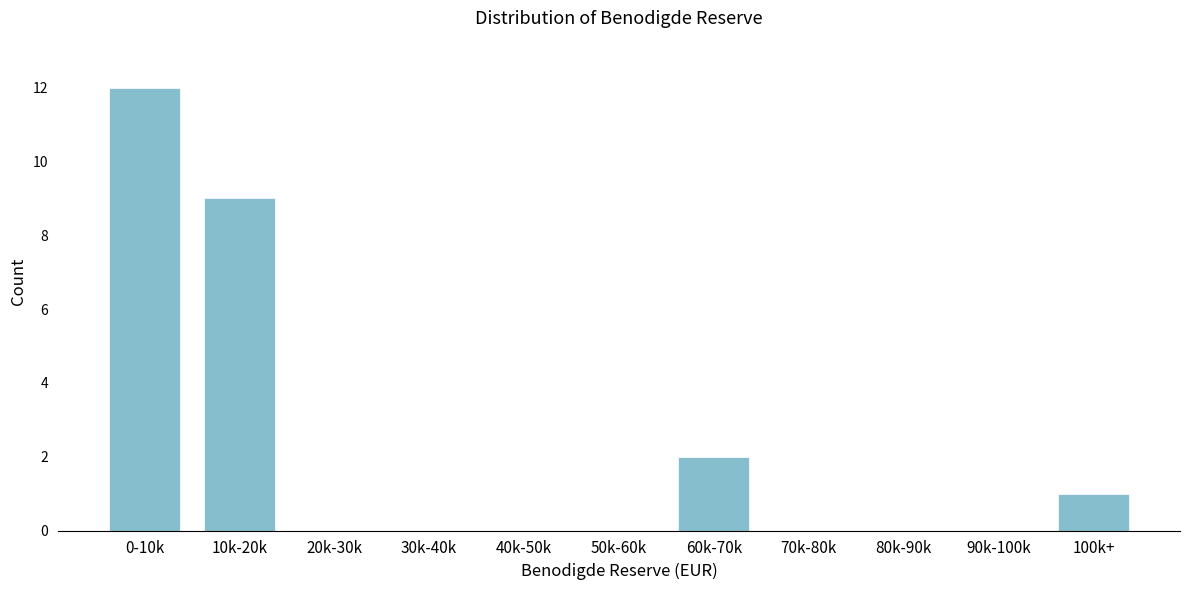

Reading right to left, list all the values displayed in this chart.

100k+=1	90k-100k=0	80k-90k=0	70k-80k=0	60k-70k=2	50k-60k=0	40k-50k=0	30k-40k=0	20k-30k=0	10k-20k=9	0-10k=12